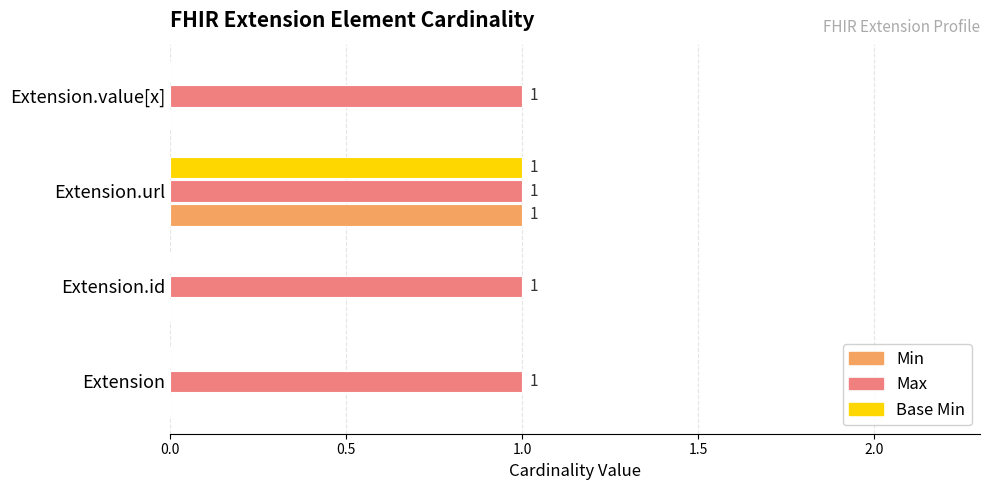

How many Base Min values are between 0 and 1?

4